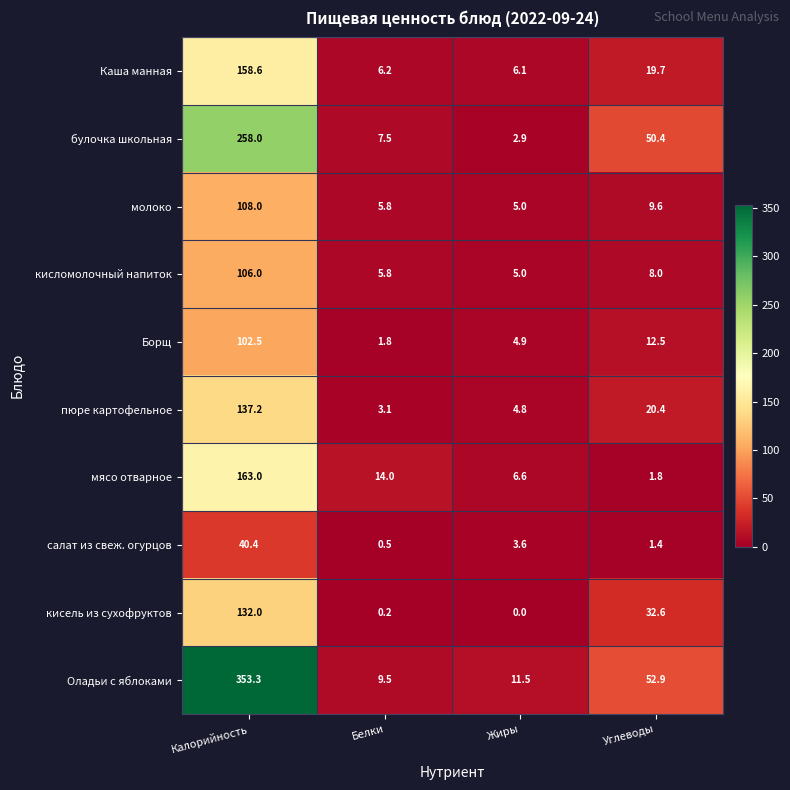

Where does the булочка школьная series first go above 50?

Калорийность